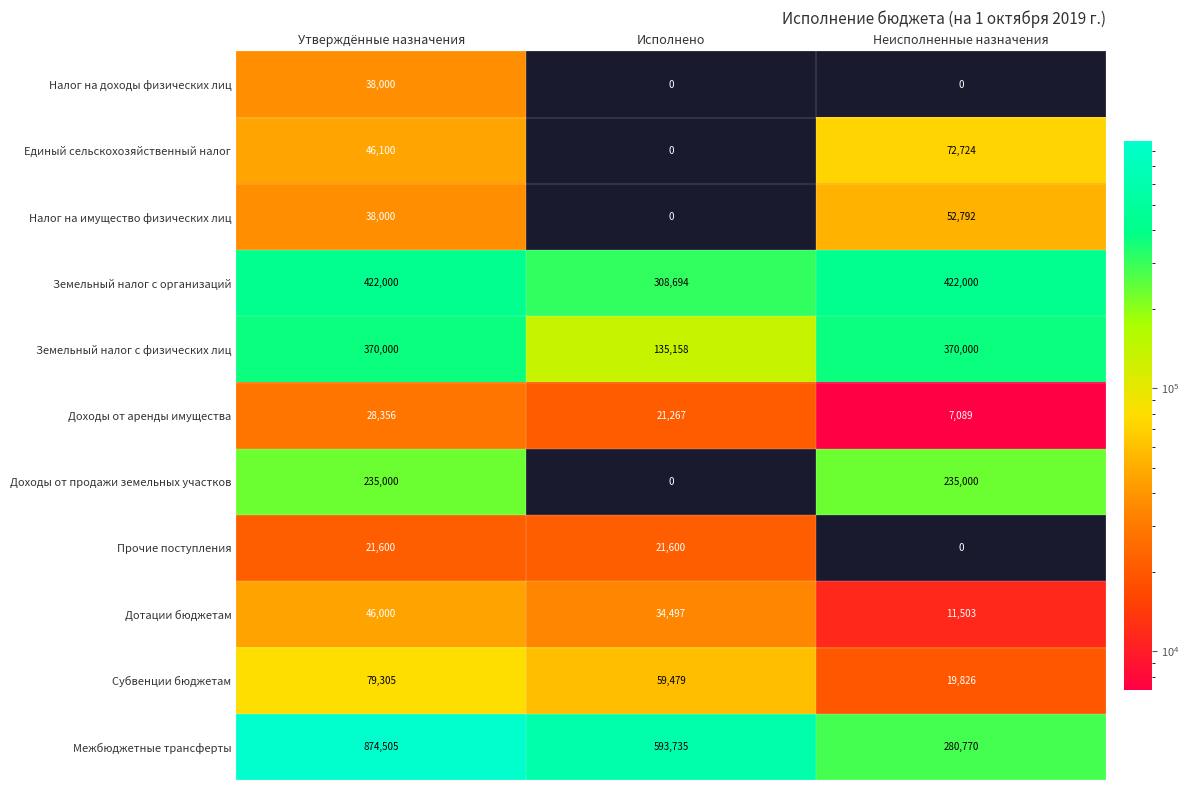

How many data points does each series have?

3